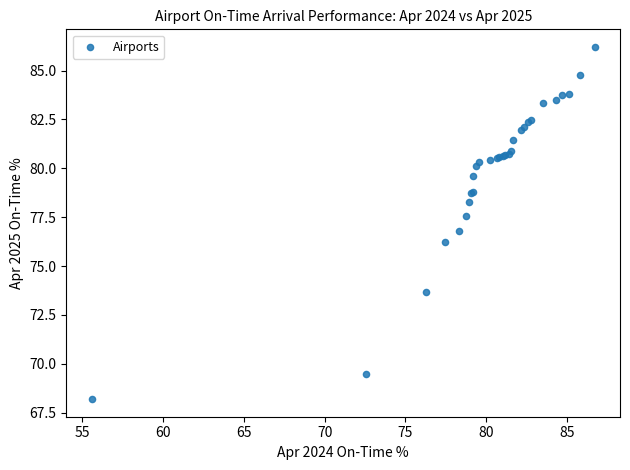

What Y value in the scatter plot is closest to 77?

76.8